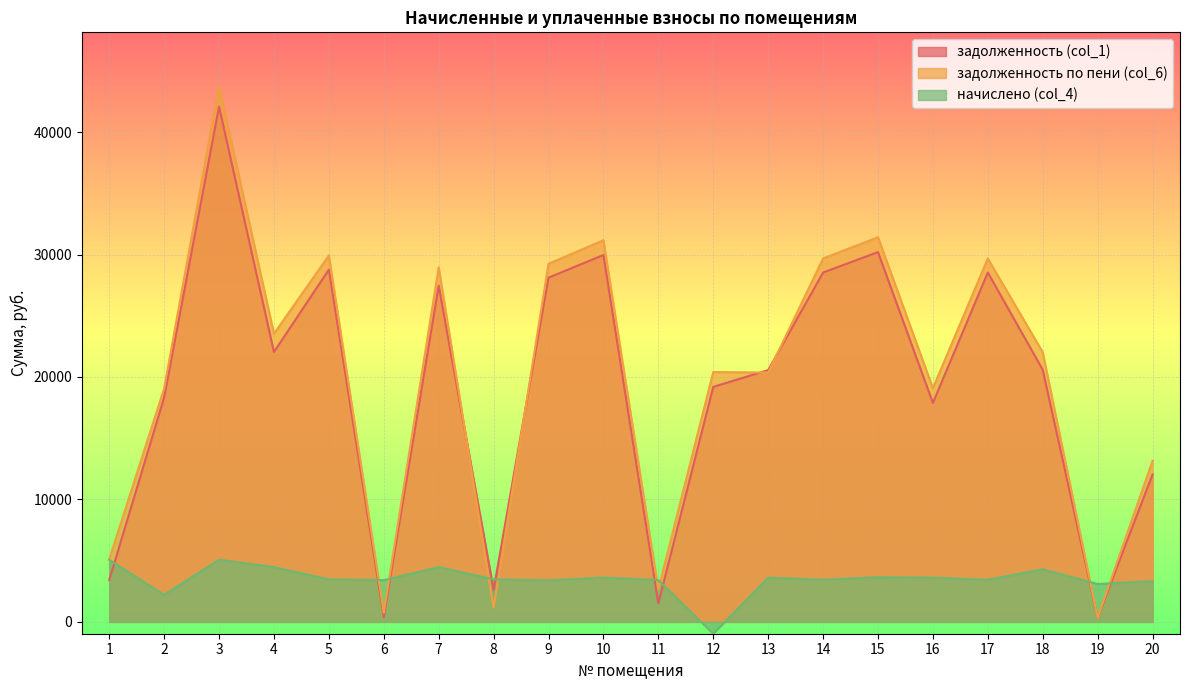

At which label does задолженность (col_1) reach its minimum?

19